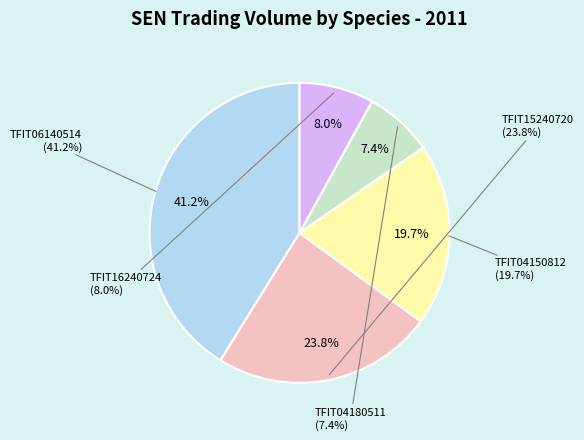

Does TFIT16240724 account for over 50% of the chart?

No